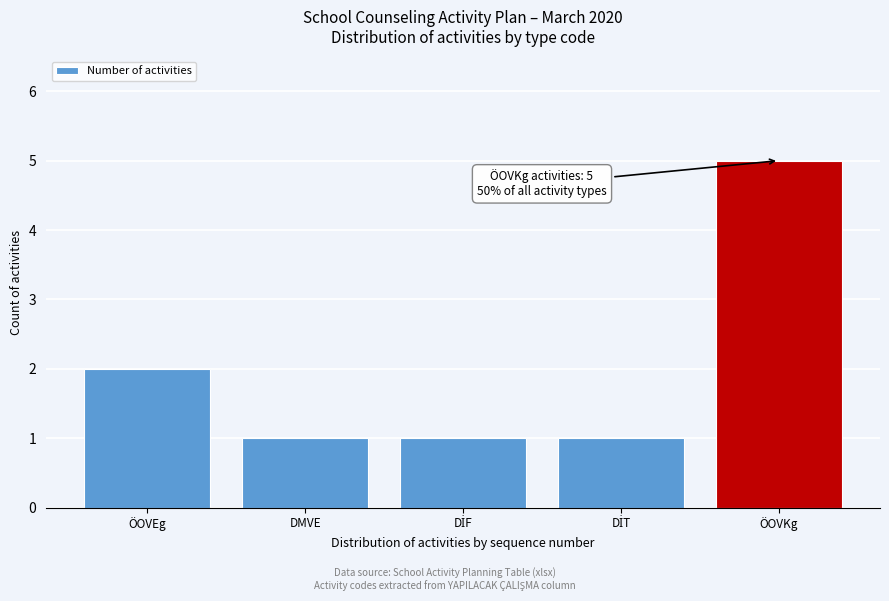

Reading right to left, list all the values displayed in this chart.

5	1	1	1	2